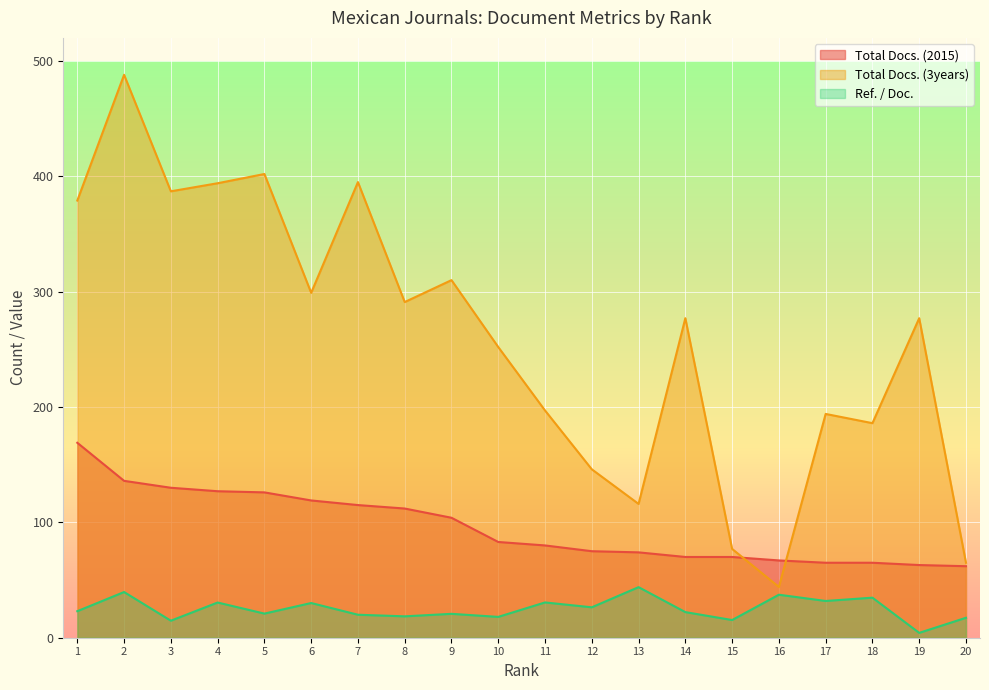

Is the value of Total Docs. (3years) at 1 greater than the value of Ref. / Doc. at 8?

Yes